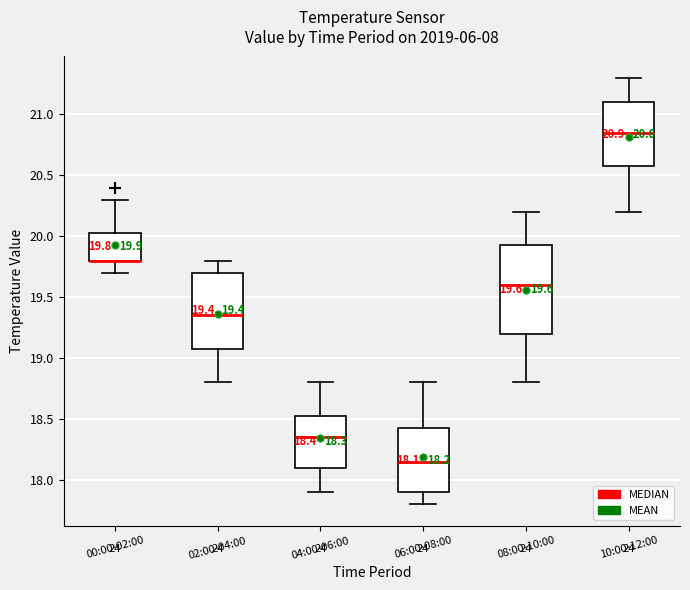

Comparing the boxes themselves (not the whiskers), which one is the tallest?

08:00-10:00